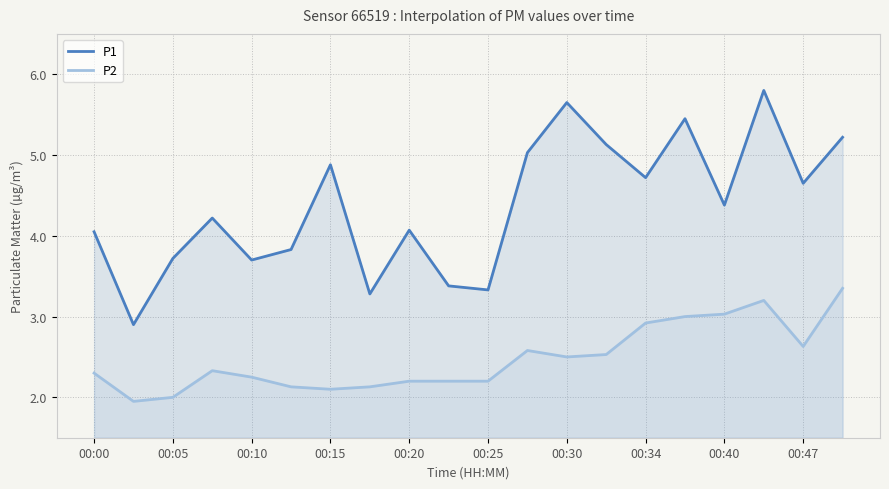

True or false: P1 and P2 cross at least once.

False